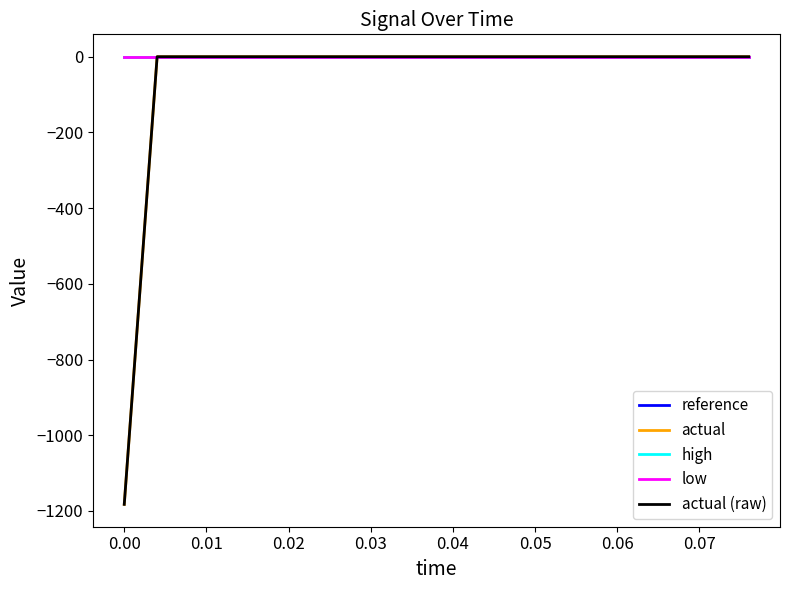

Reading left to right, extract all data points from this chart.

reference: 0.0	0.0	0.0	0.0	0.0	0.0	0.0	0.0	0.0	0.0	0.0	0.0	0.0	0.0	0.0	0.0	0.0	0.0	0.0	0.0
actual: -1182.6	0.0	0.0	0.0	0.0	0.0	0.0	0.0	0.0	0.0	0.0	0.0	0.0	0.0	0.0	0.0	0.0	0.0	0.0	0.0
high: 0.0	0.0	0.0	0.0	0.0	0.0	0.0	0.0	0.0	0.0	0.0	0.0	0.0	0.0	0.0	0.0	0.0	0.0	0.0	0.0
low: -0.0	-0.0	-0.0	-0.0	-0.0	-0.0	-0.0	-0.0	-0.0	-0.0	-0.0	-0.0	-0.0	-0.0	-0.0	-0.0	-0.0	-0.0	-0.0	-0.0
actual (raw): -1182.6	0.0	0.0	0.0	0.0	0.0	0.0	0.0	0.0	0.0	0.0	0.0	0.0	0.0	0.0	0.0	0.0	0.0	0.0	0.0